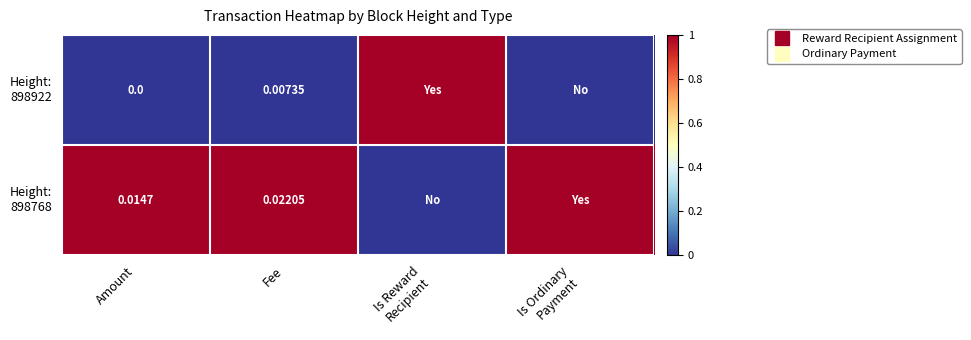

Which series has the widest spread of values?

Height: 898922